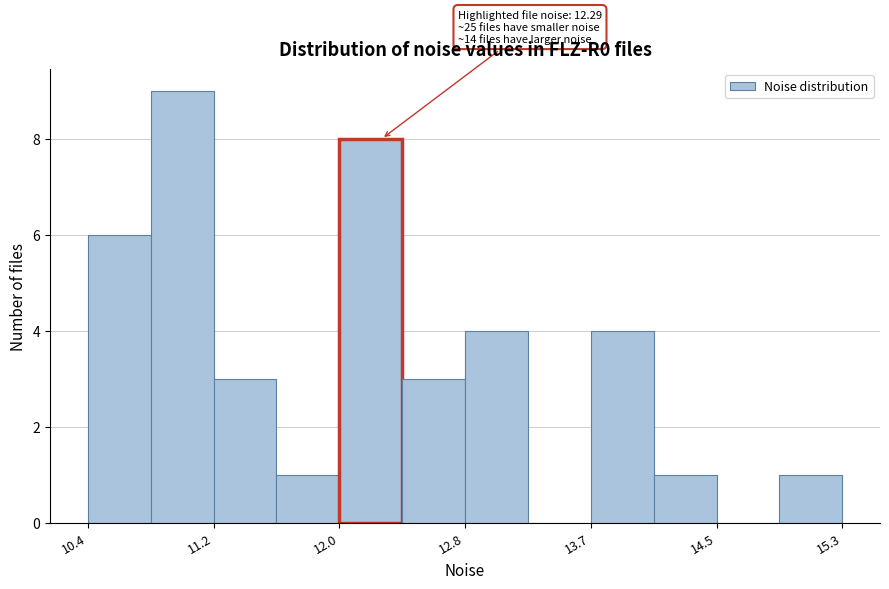

Which range on the x-axis has the tallest bar?

10.8 to 11.2